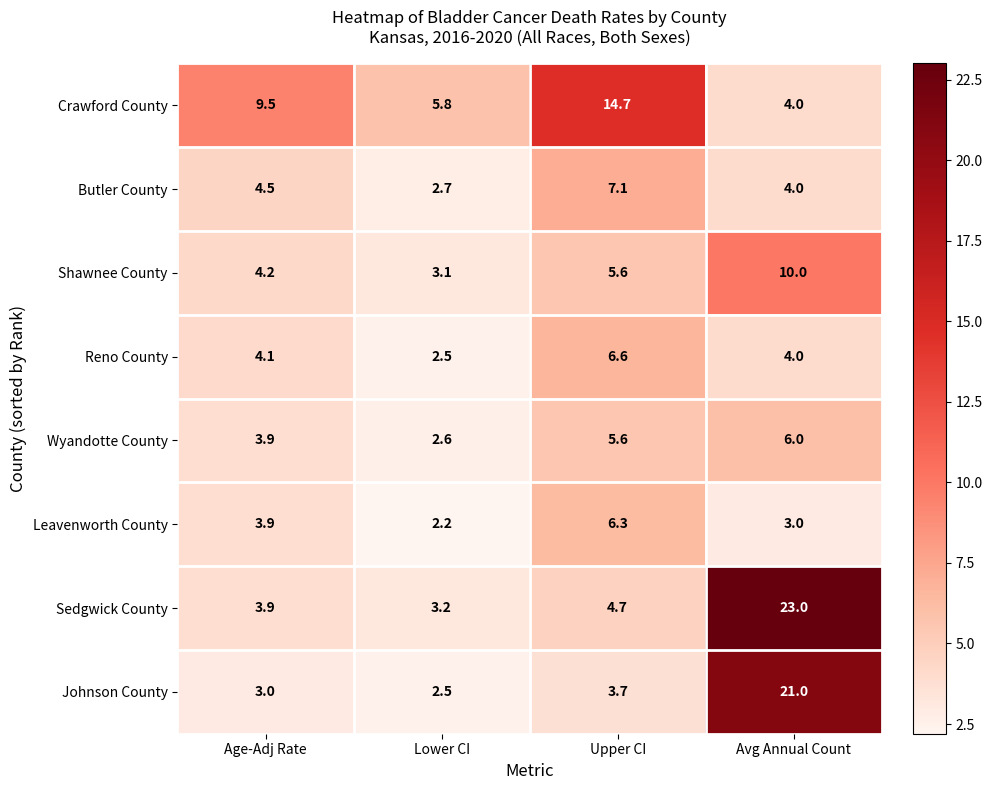

Where is Johnson County nearest to the value 11?

Upper CI